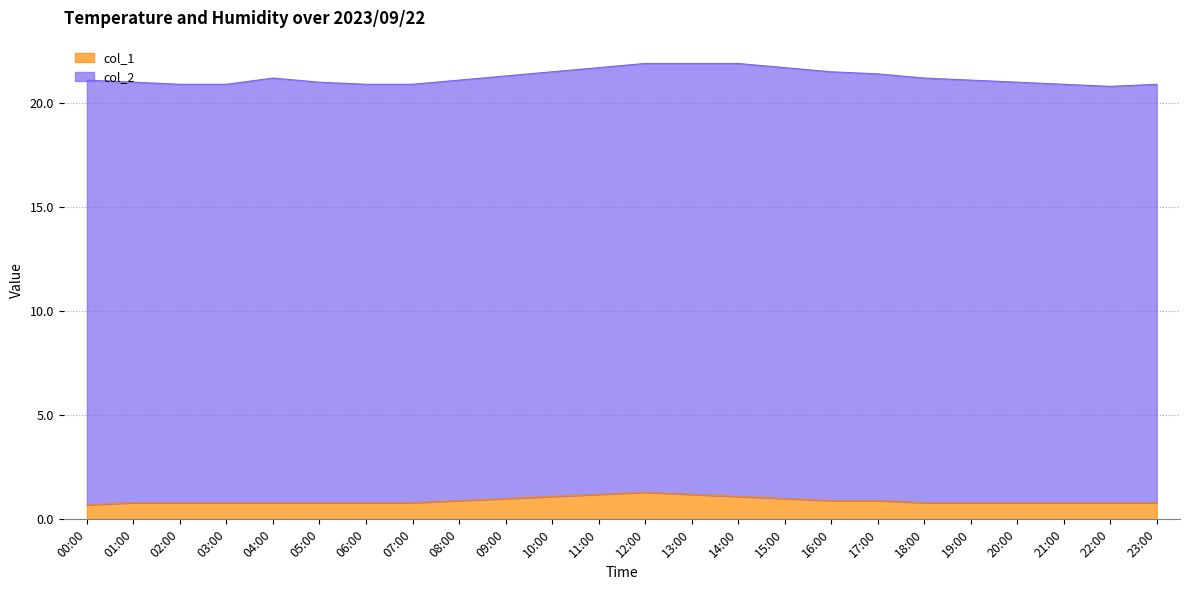

Where is the first local maximum?

12:00